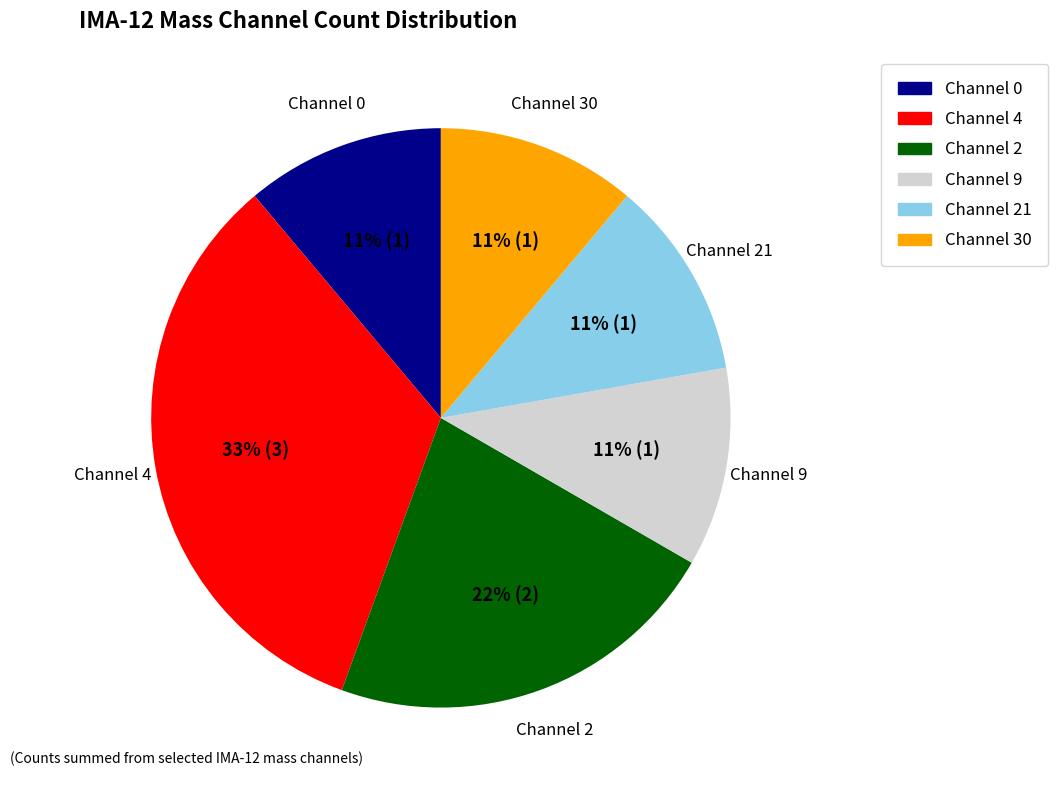

Is it true that Channel 21 is 11% of the pie?

True